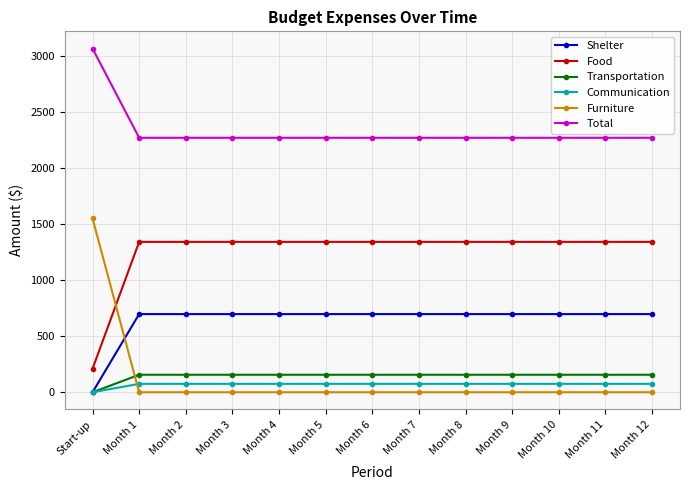

What is the sum of all Furniture values?

1550